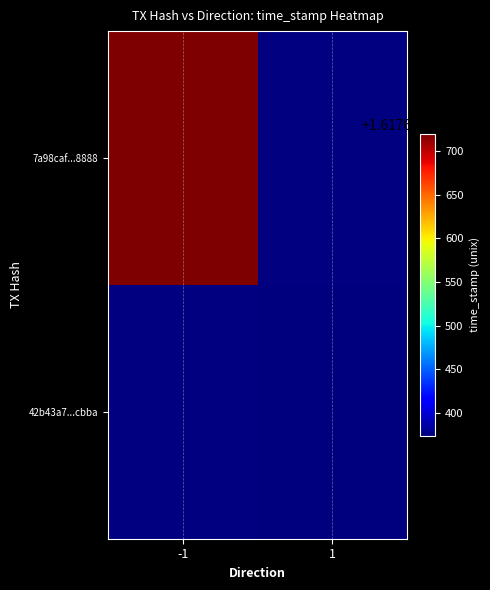

Between direction and time_stamp, which series saw the biggest shift?

7a98caf23d8162be20958951c43a06bd77a8888